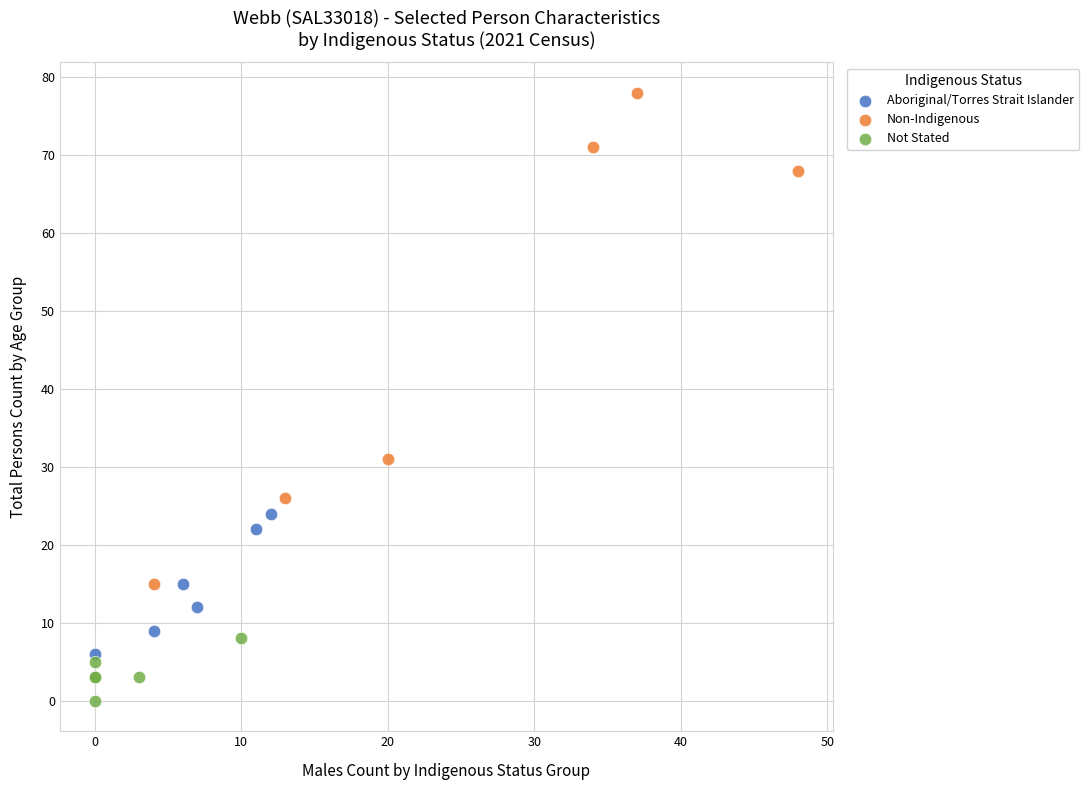

Which series reaches the minimum Y coordinate?

Not Stated